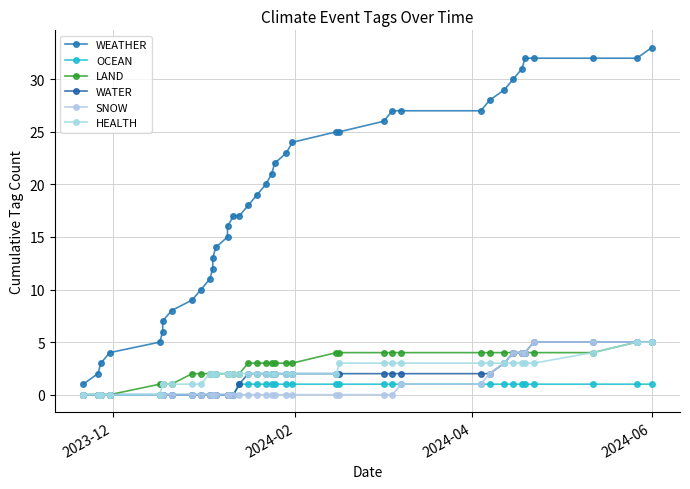

What are all the series names shown in the legend?

WEATHER, OCEAN, LAND, WATER, SNOW, HEALTH